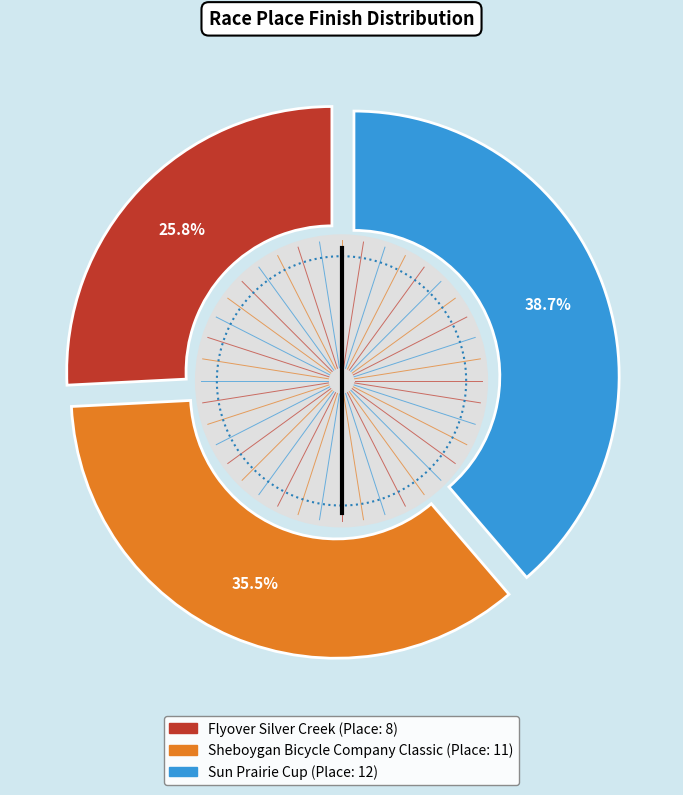

Is it true that Sun Prairie Cup is 46% of the pie?

False